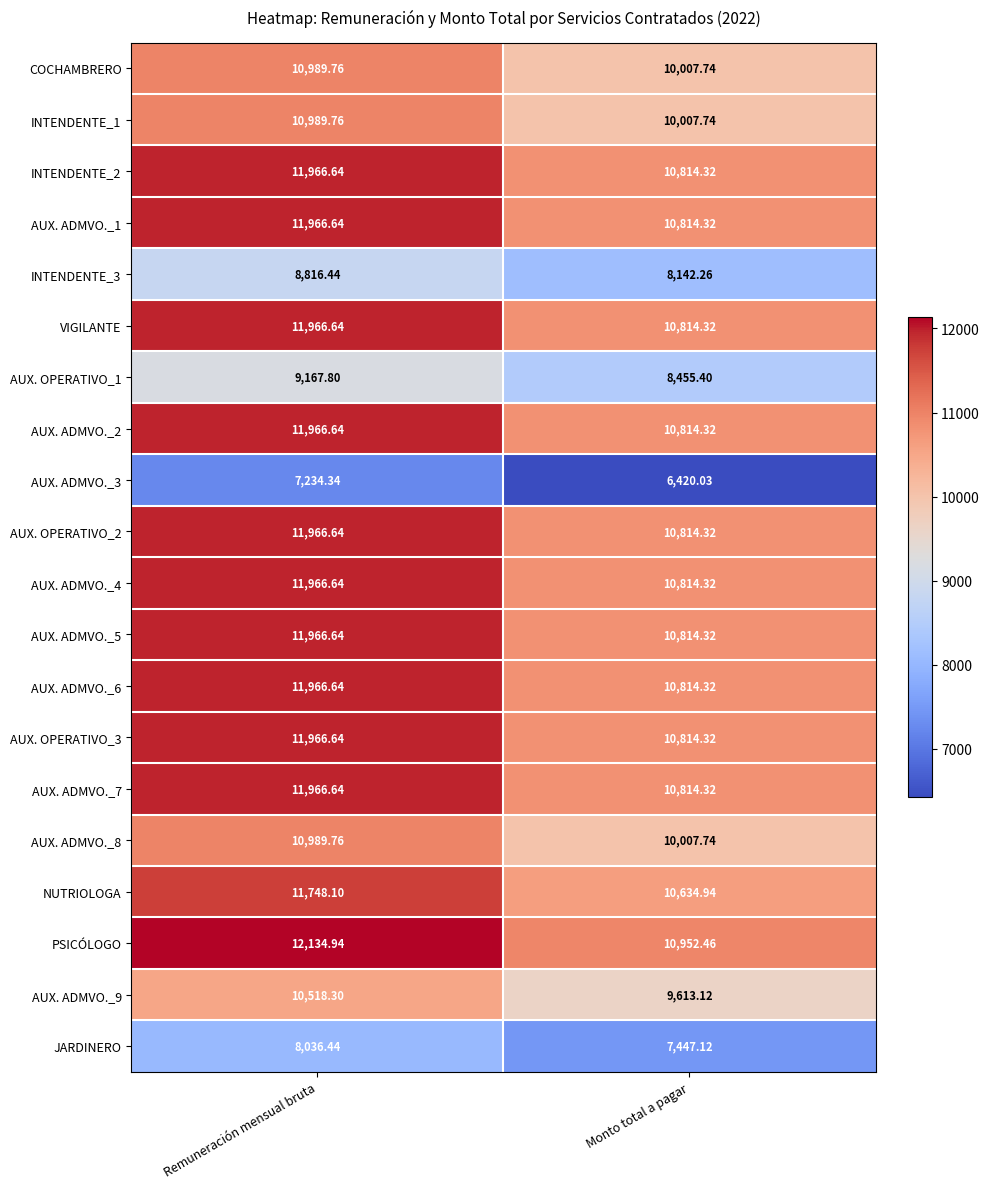

Which series has the largest total across all categories?

PSICÓLOGO